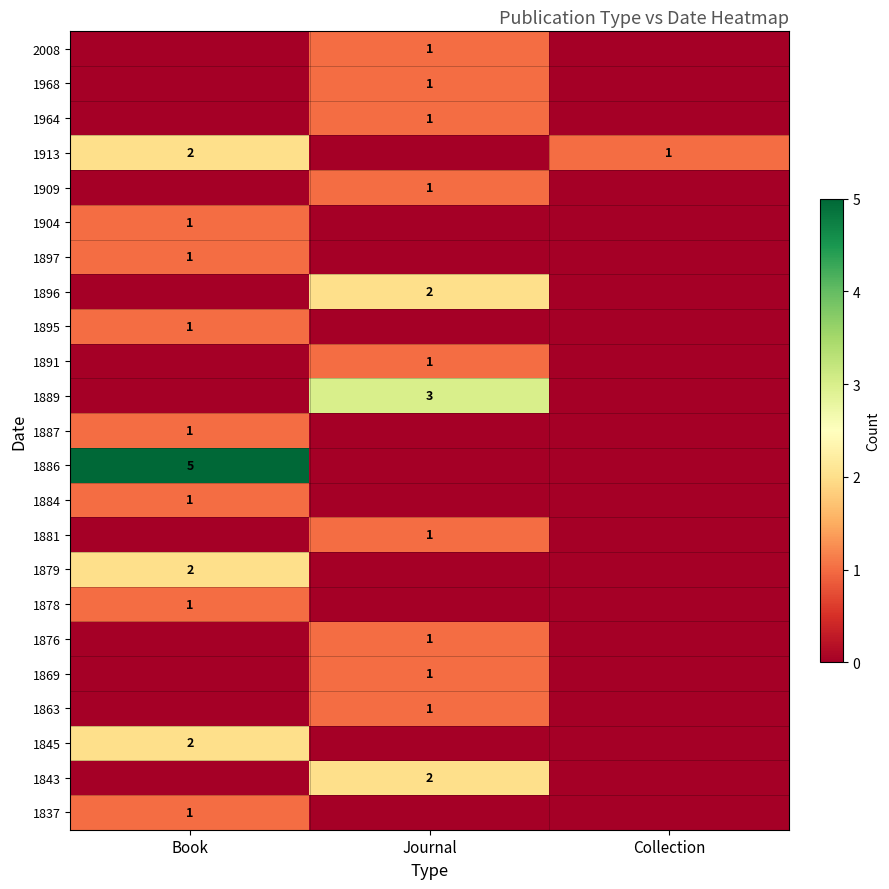

True or false: 1913 has a value of 2 at Book.

True